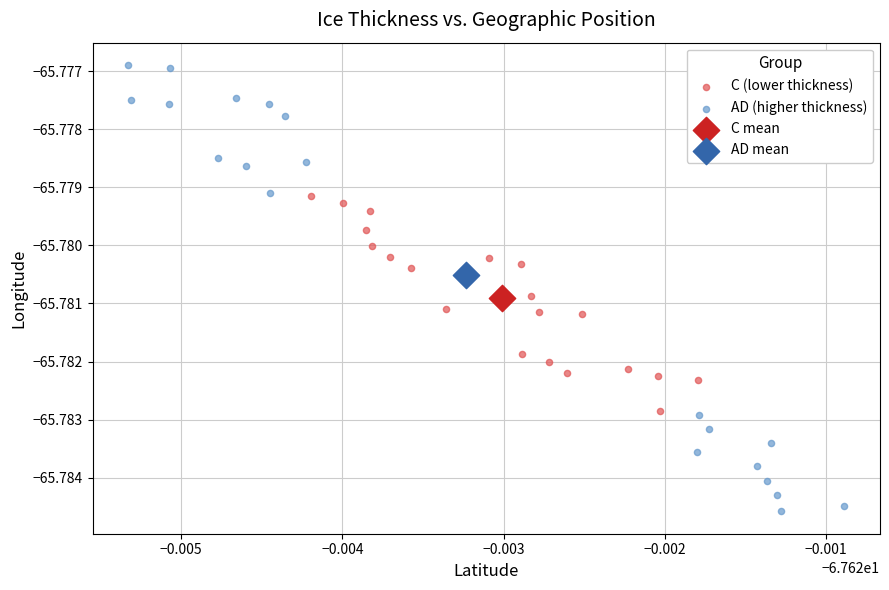

Which series contains the highest Y value?

AD (higher thickness)